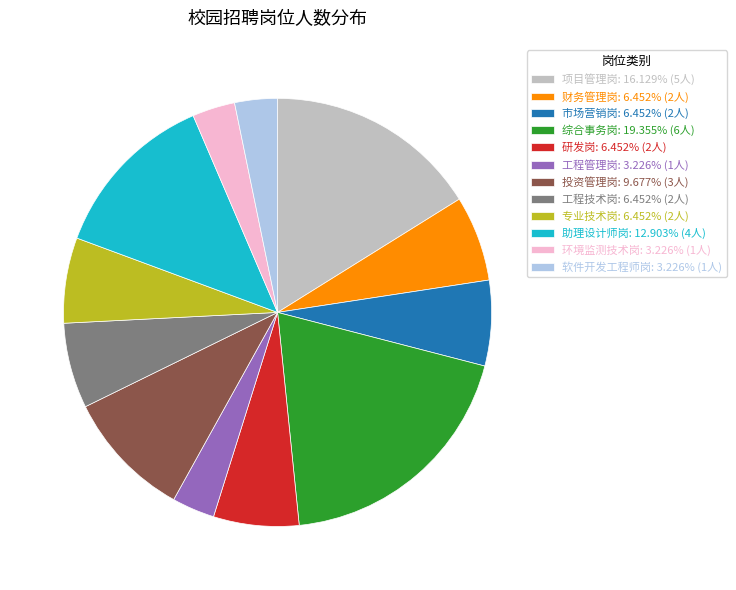

Is there any slice that represents more than half of the pie?

No